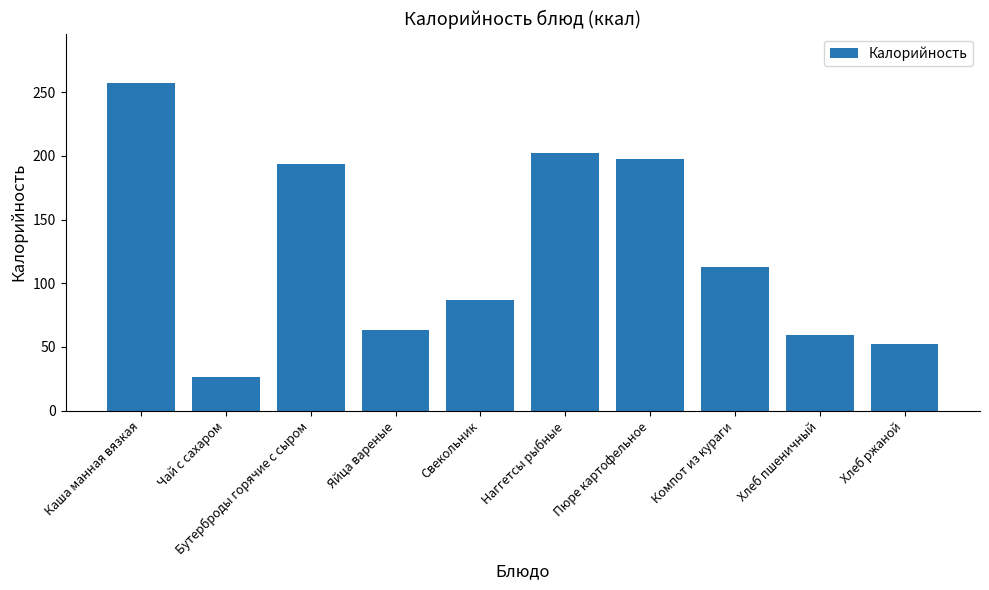

True or false: the data shows 295.4 at Пюре картофельное.

False